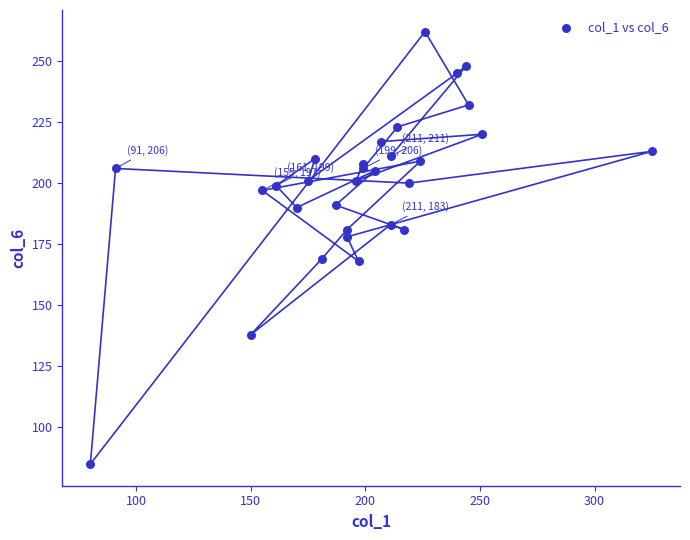

What is the range of X values (max minus min)?

245